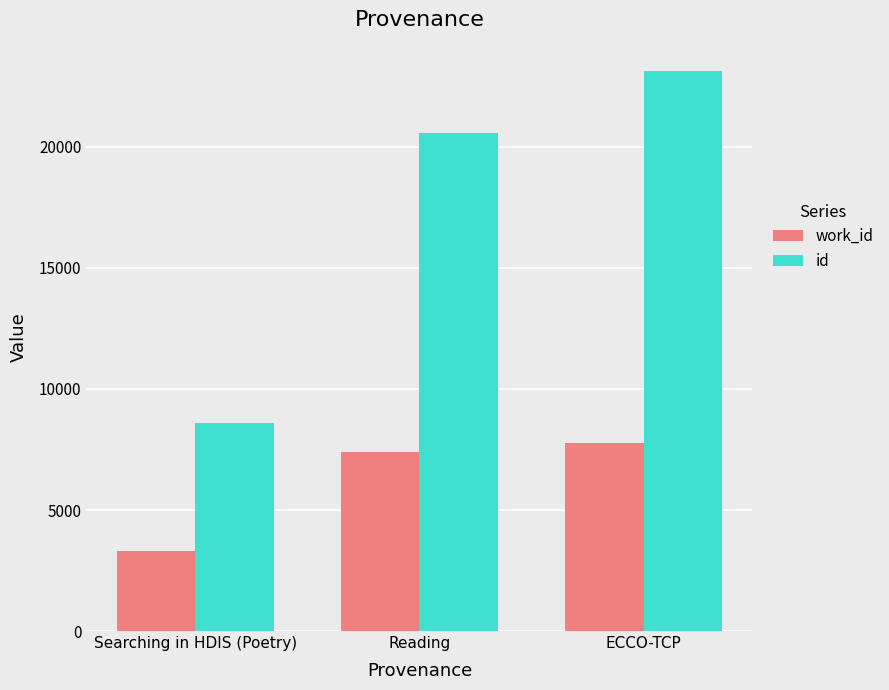

The work_id series shows 7752 at ECCO-TCP. True or false?

True